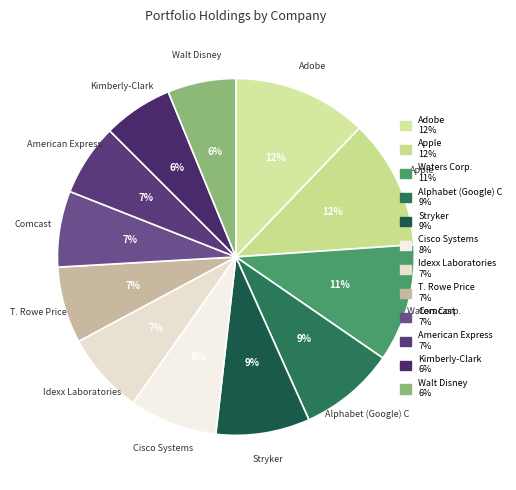

How many segments does this pie chart have?

12